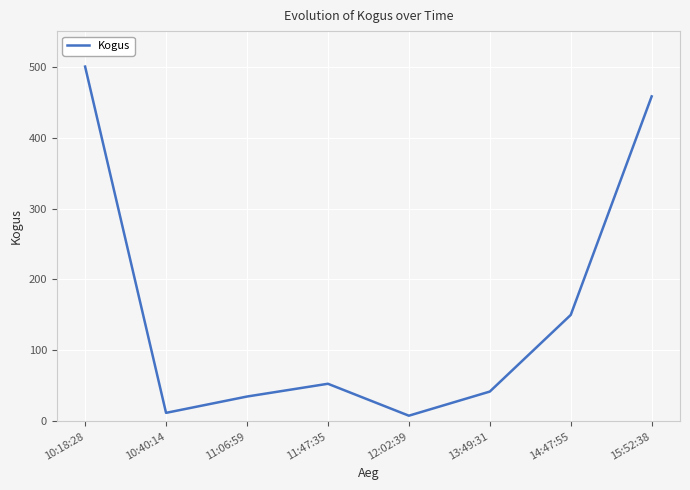

At which category does the data reach its first local peak?

11:47:35